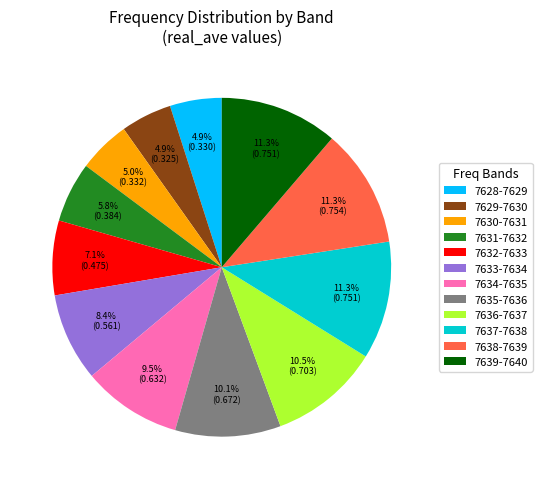

Approximately how many times larger is the value at 7629-7630 compared to 7637-7638?

0.4